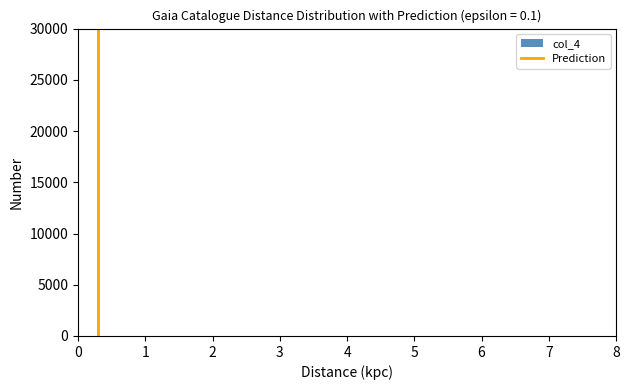

Reading left to right, transcribe this chart: for each bar, give the range it covers on the x-axis and its height. The values are not printed on the chart, so give them approximately, as read against the axis.

0 to 1: under 500
1 to 2: under 500
2 to 3: 0
3 to 4: 0
4 to 5: 0
5 to 6: 0
6 to 7: 0
7 to 8: 0